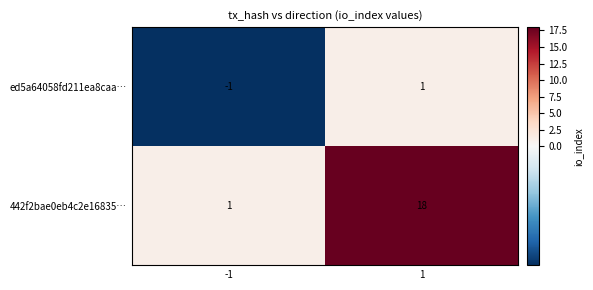

What is the total value across all series at 1?

19